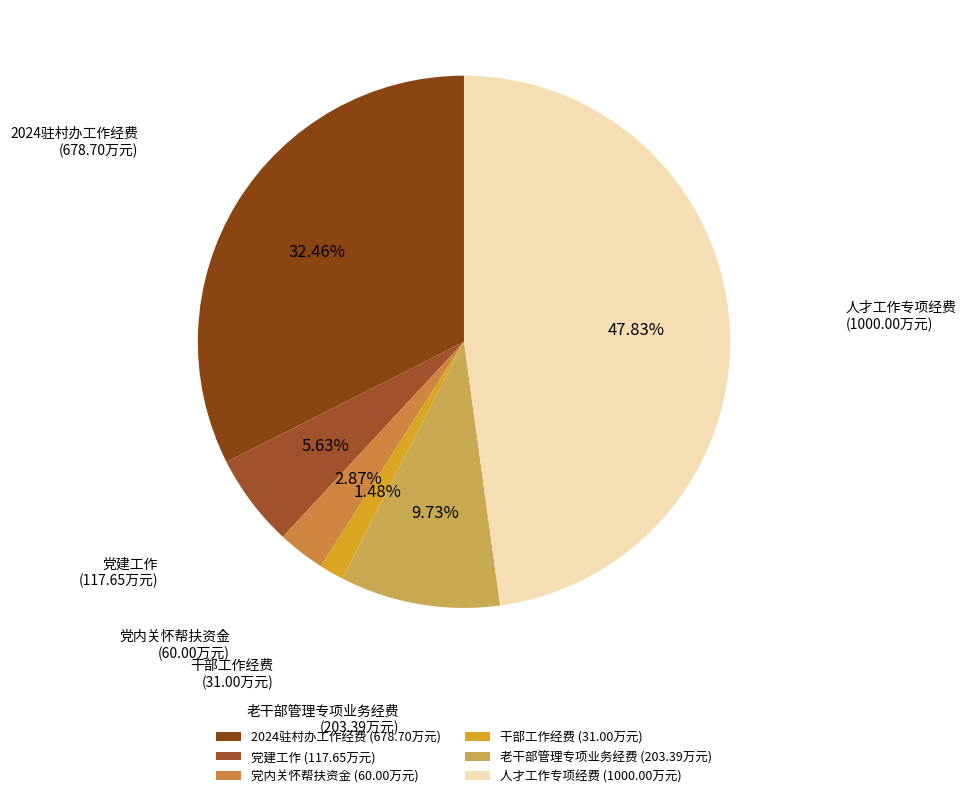

Is there a majority slice in this chart?

No